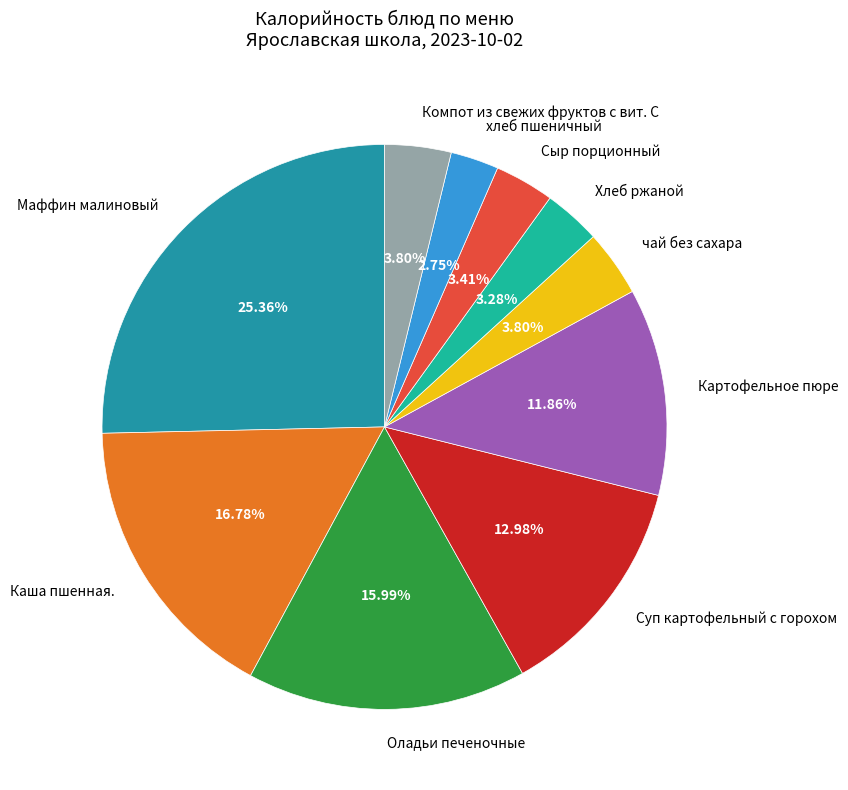

Count the number of slices in the pie.

10